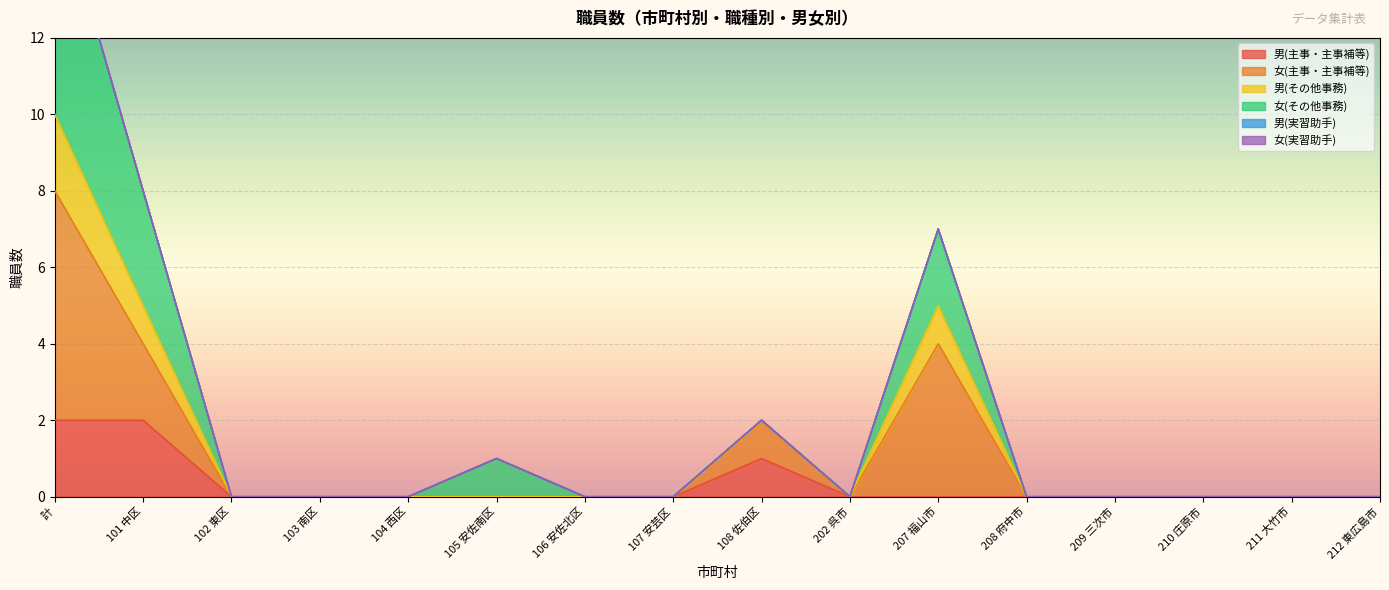

True or false: 男(その他事務) and 男(主事・主事補等) cross at least once.

False